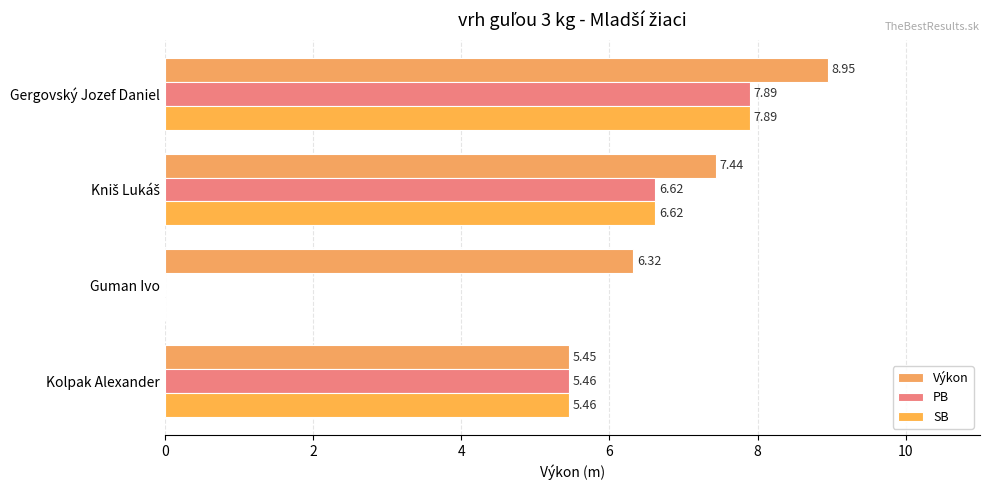

How many values in the SB series exceed 6?

2